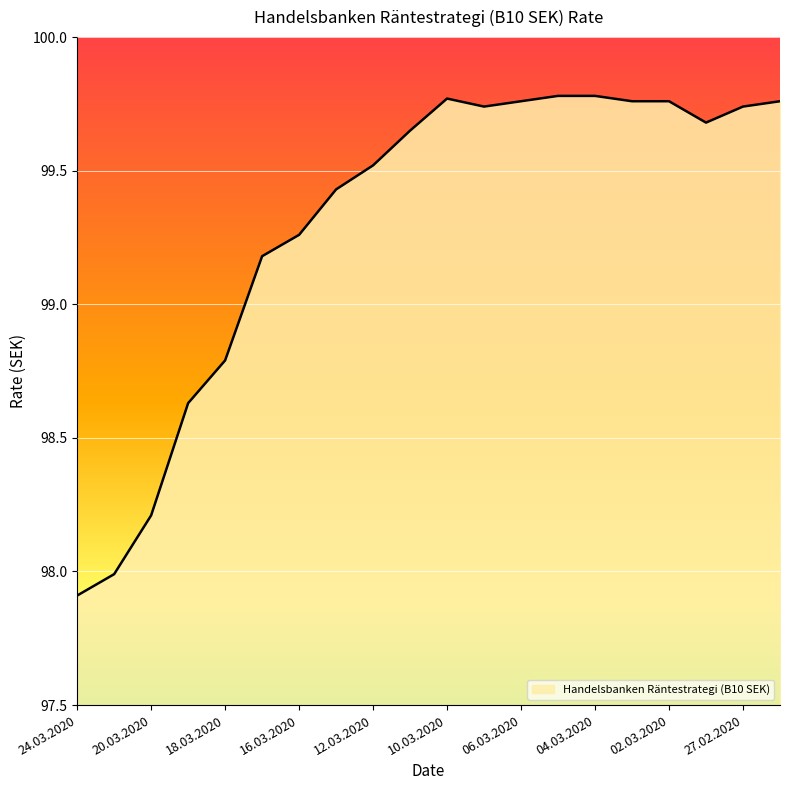

What is the minimum value shown in the chart?

97.9